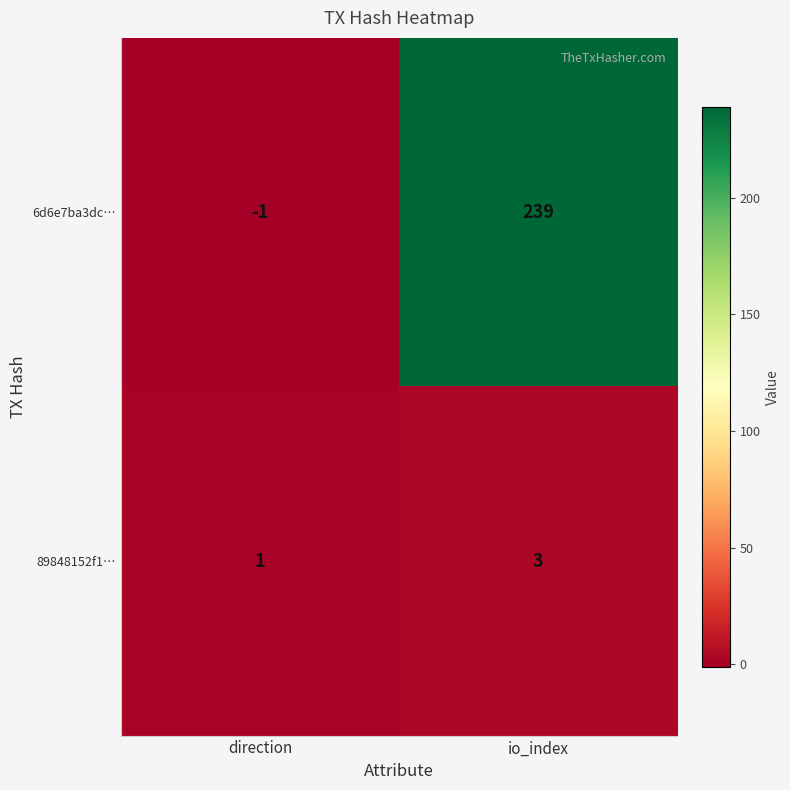

Reading left to right, list all the values displayed in this chart.

6d6e7ba3dc…: -1	239
89848152f1…: 1	3